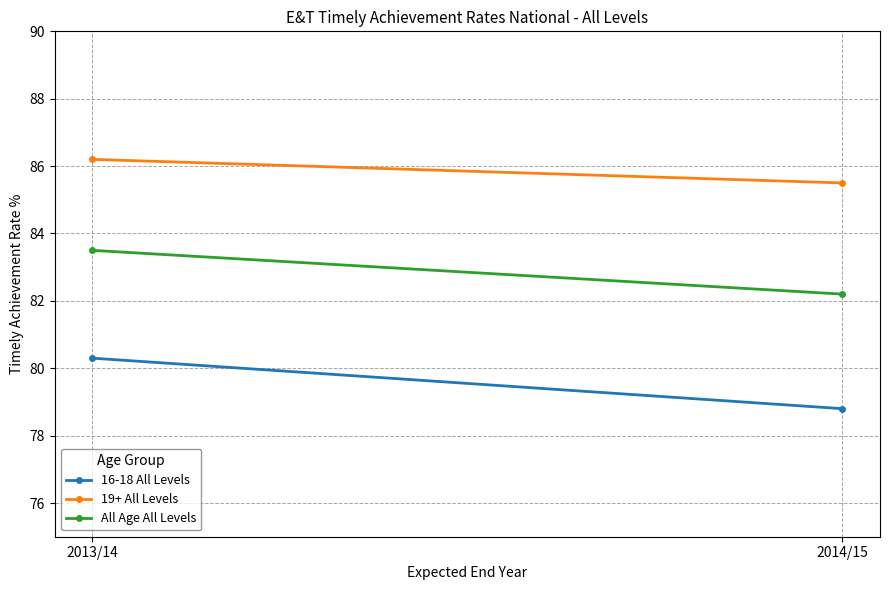

What is the label of the 2nd point from the left?

2014/15